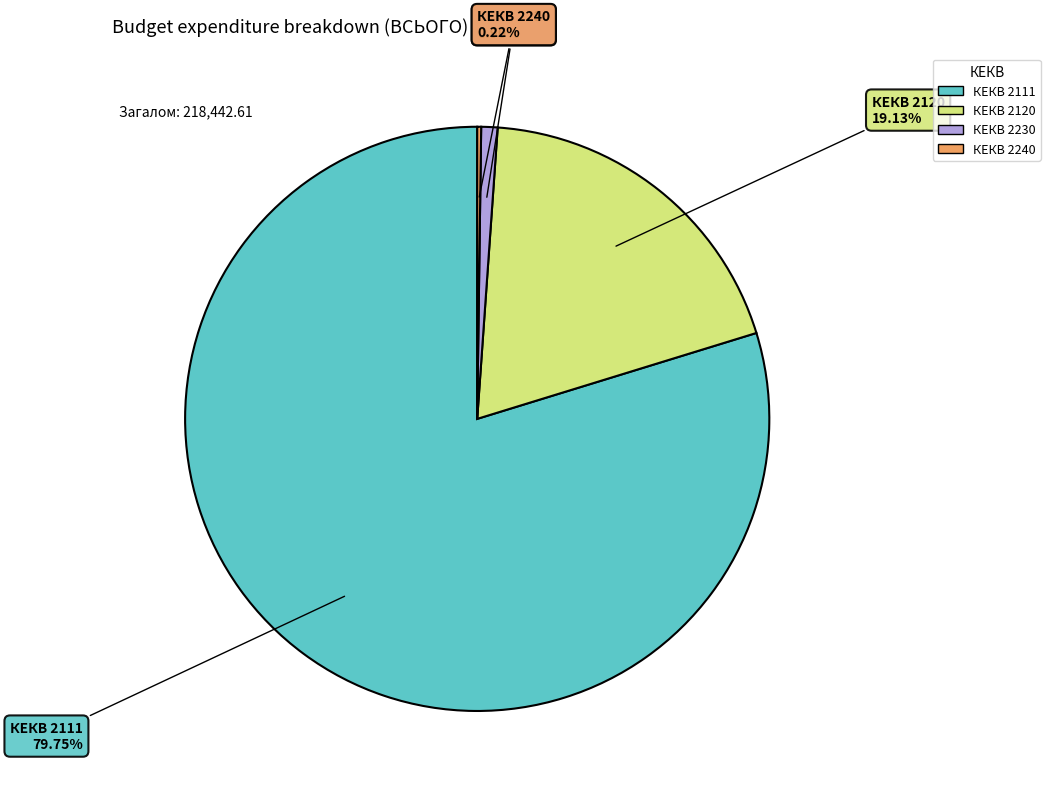

Does any single category account for the majority?

Yes